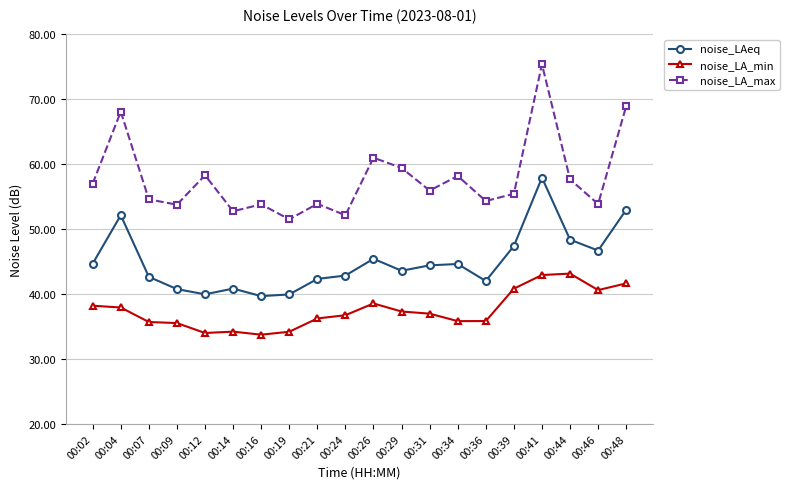

How many categories are shown in the chart?

20